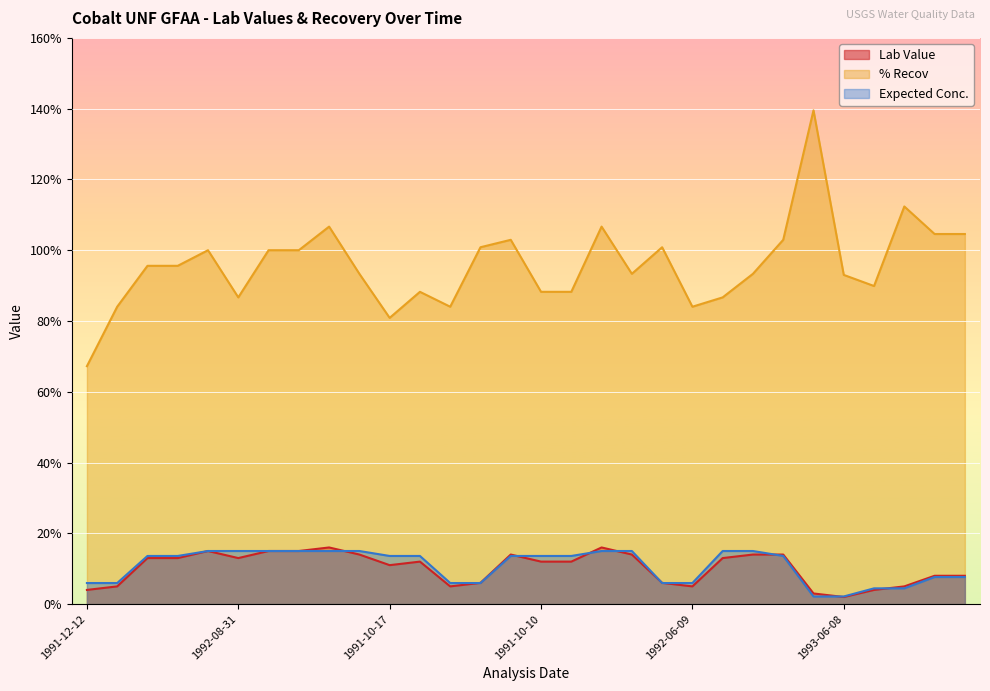

What is the difference between the maximum and minimum values in the Lab Value series?

14.0